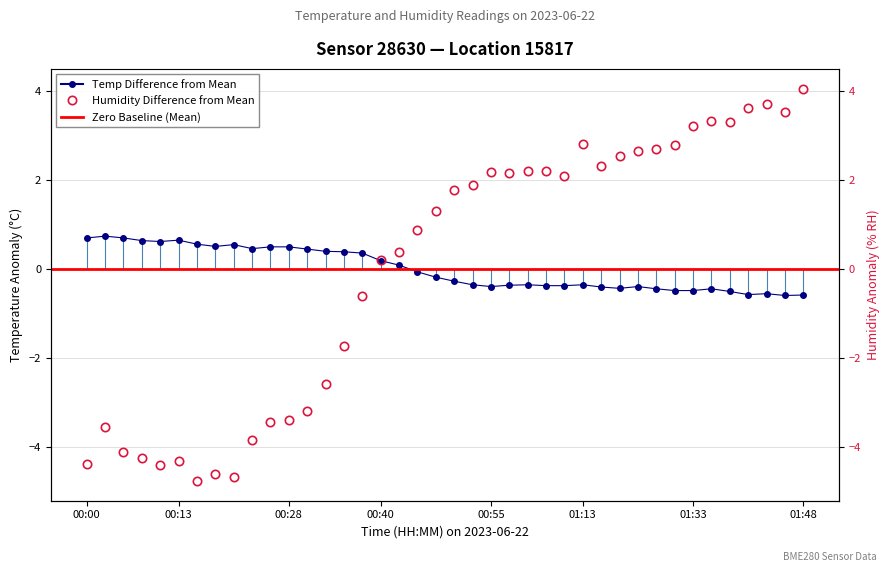

Which series has the largest range (max minus min)?

humidity